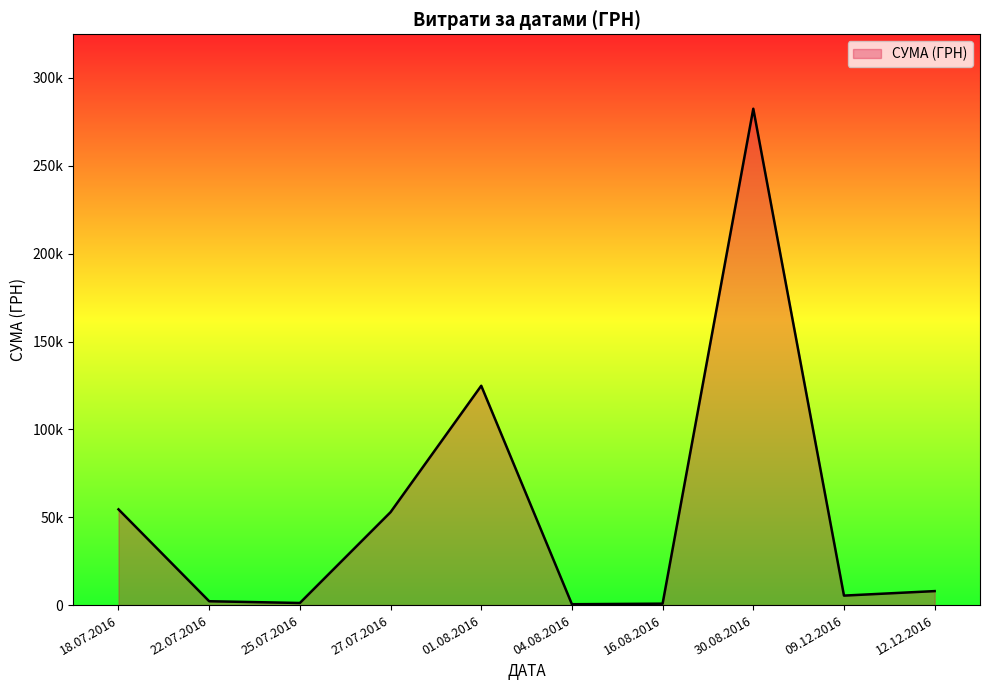

What is the greatest value displayed?

282495.1